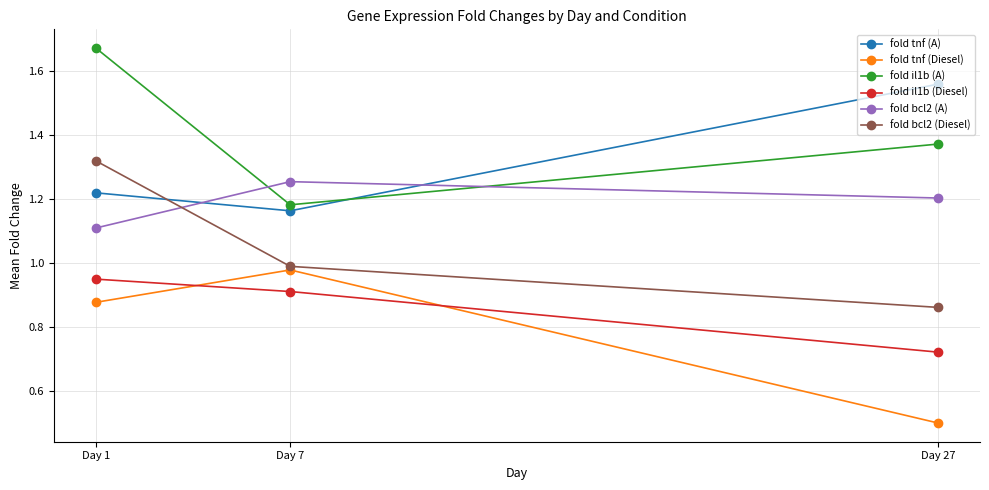

What is the value of the fold tnf (Diesel) point at the 3rd from the left?

0.5